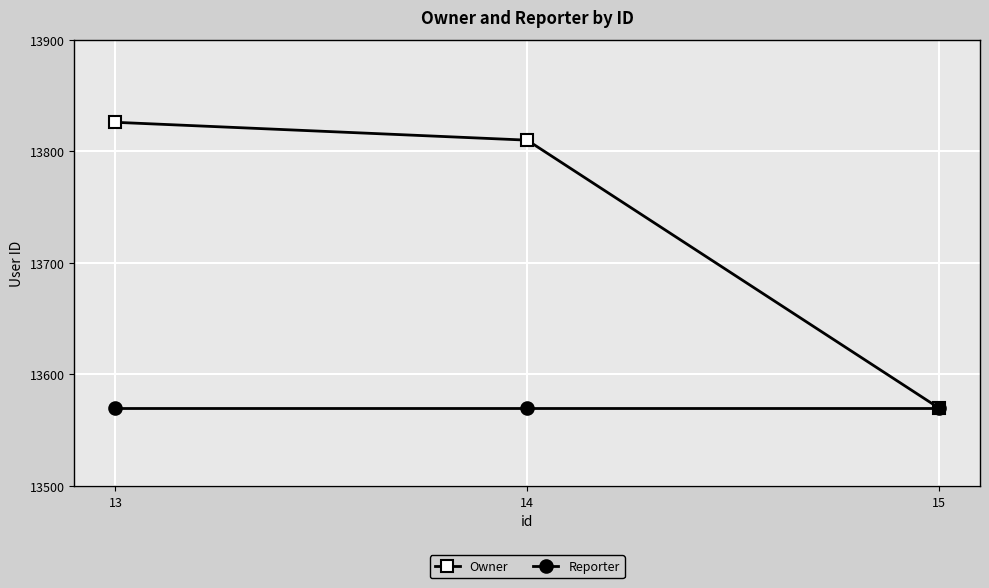

Which series changed the most between 13 and 14?

Owner